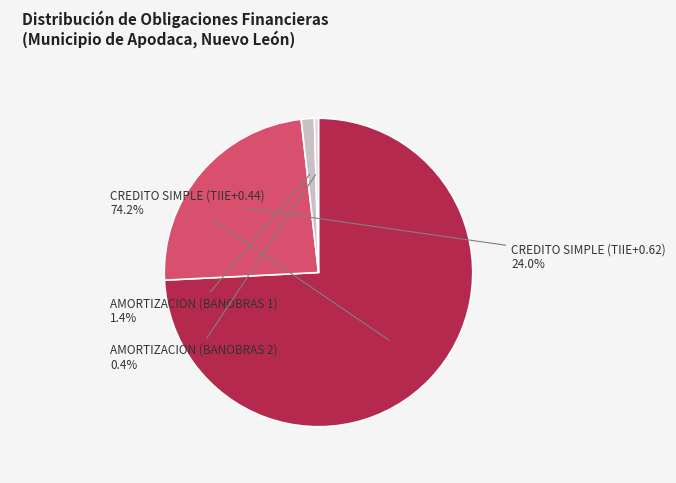

Is there any slice that represents more than half of the pie?

Yes